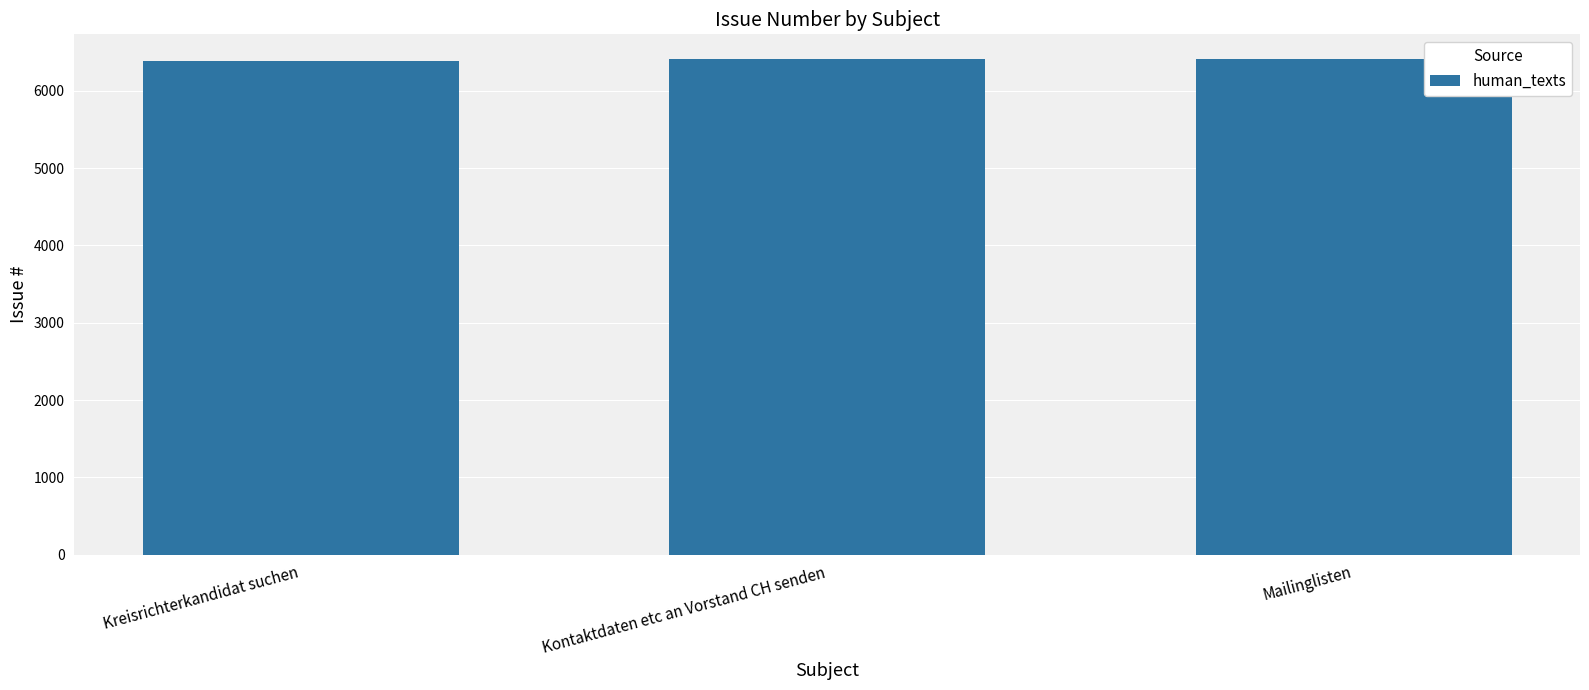

What is the ratio of the value at Mailinglisten to the value at Kontaktdaten etc an Vorstand CH senden?

1.0